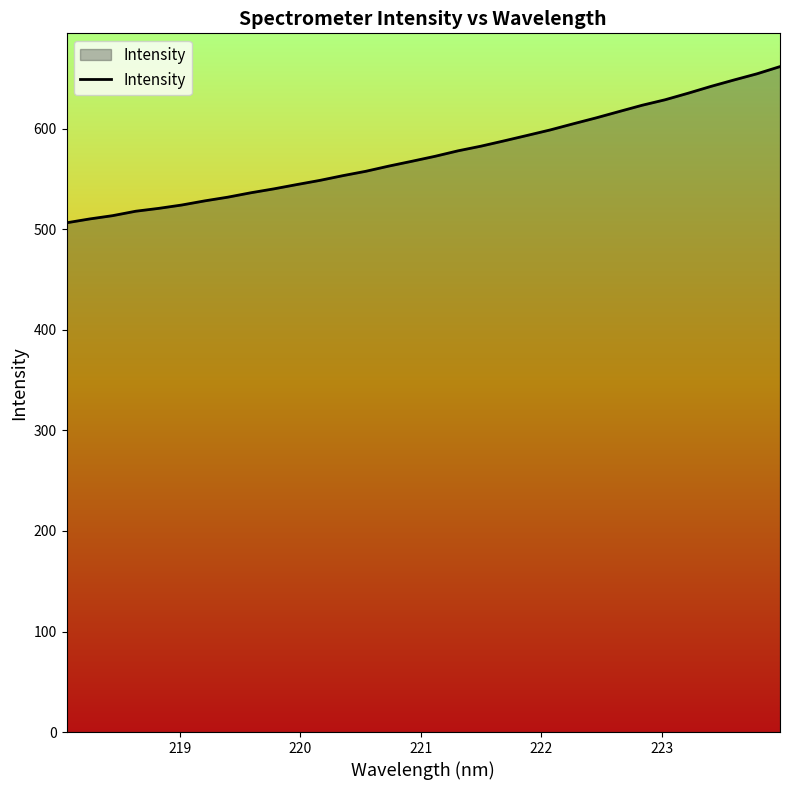

How many values exceed 572?

16